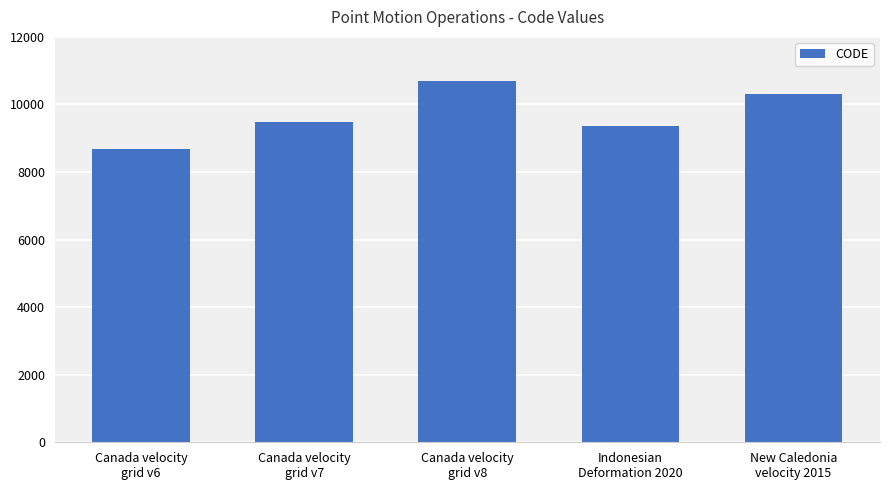

Approximately how many times larger is the value at Canada velocity
grid v6 compared to Canada velocity
grid v8?

0.8